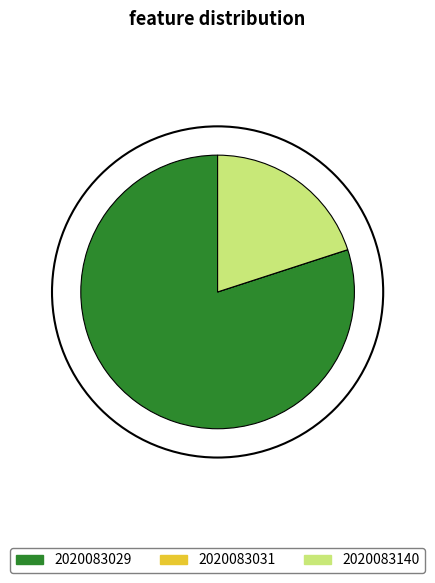

Does any single category account for the majority?

Yes